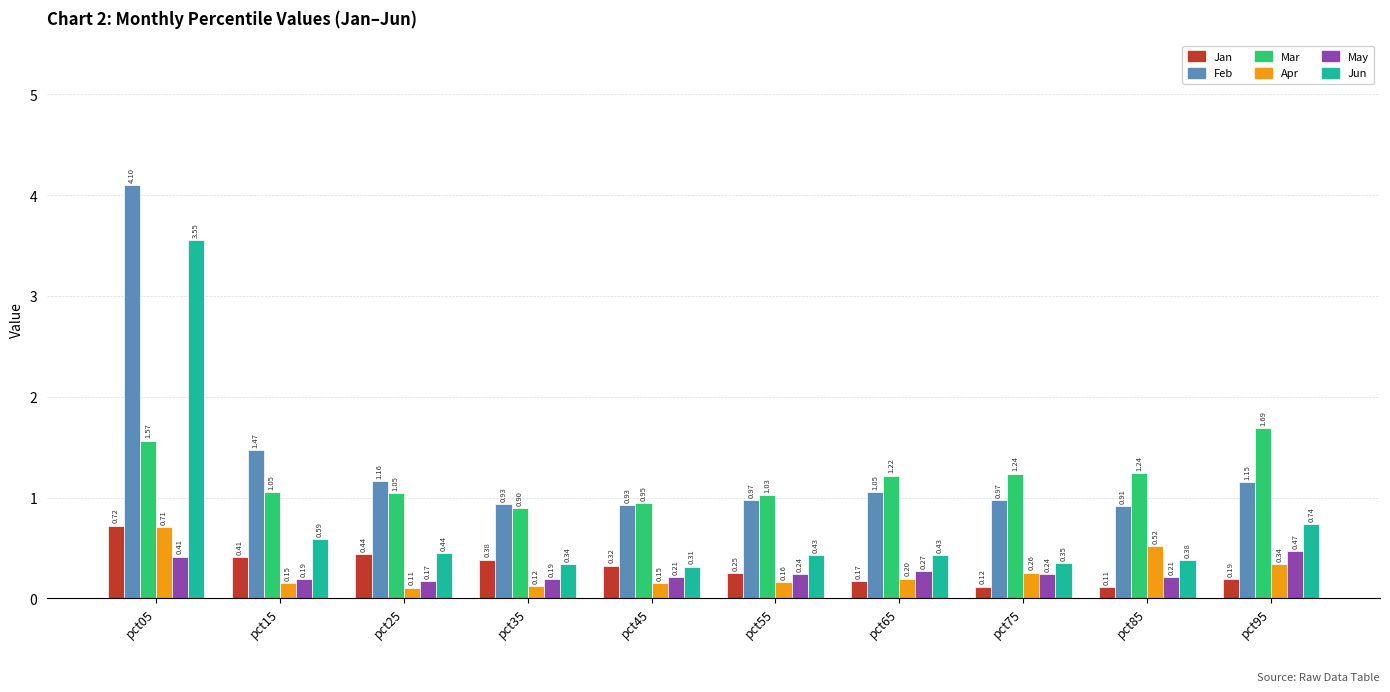

Count the Apr values in the range 0 to 1.

10